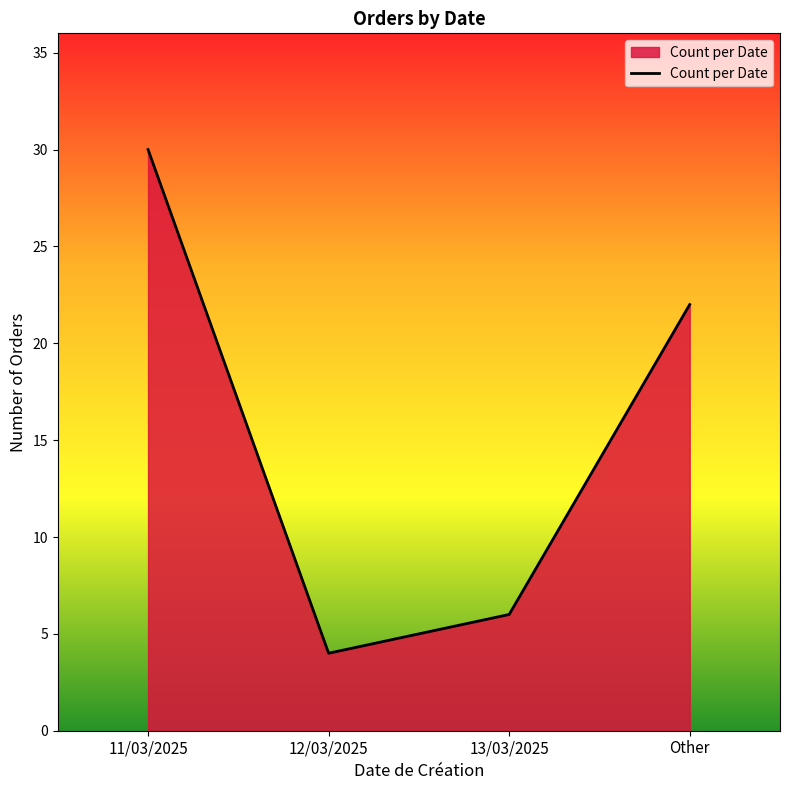

Reading left to right, what are all the values shown in this chart?

11/03/2025=30	12/03/2025=4	13/03/2025=6	Other=22